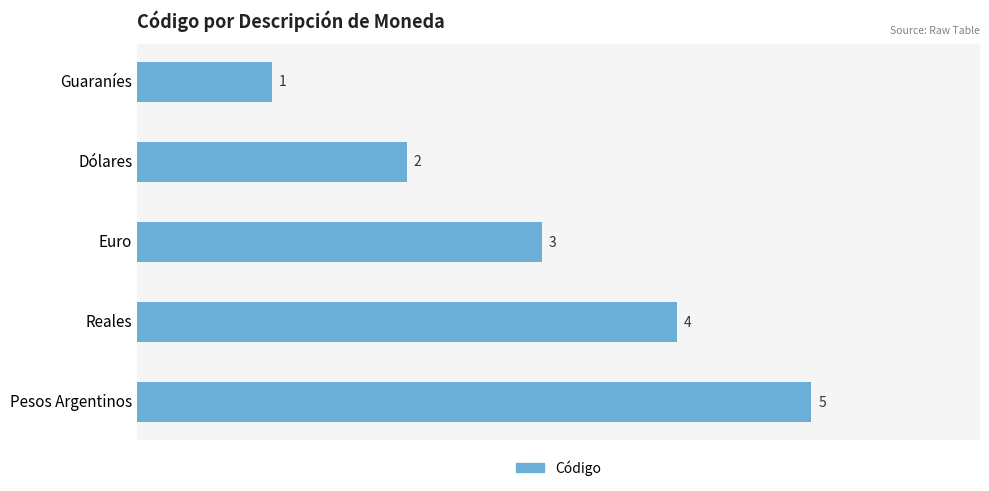

The value at Guaraníes is 2. True or false?

False